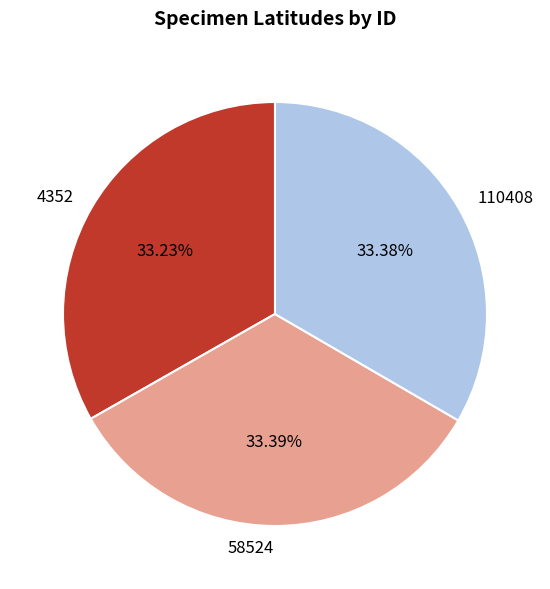

Does any single category account for the majority?

No